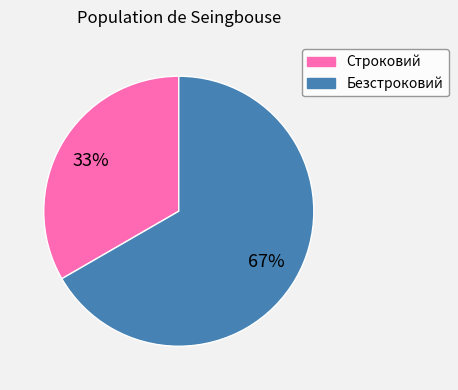

Rank the categories by value from highest to lowest.

Безстроковий, Строковий